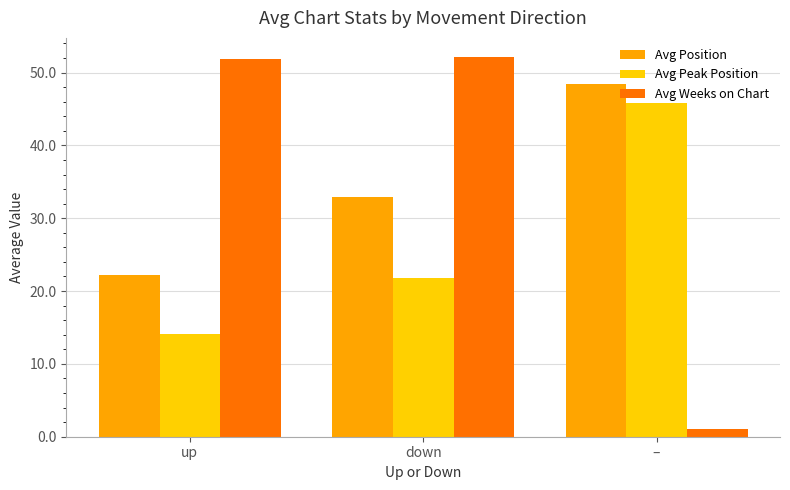

What is the value of the Avg Weeks on Chart bar at the 3rd from the left?

1.0